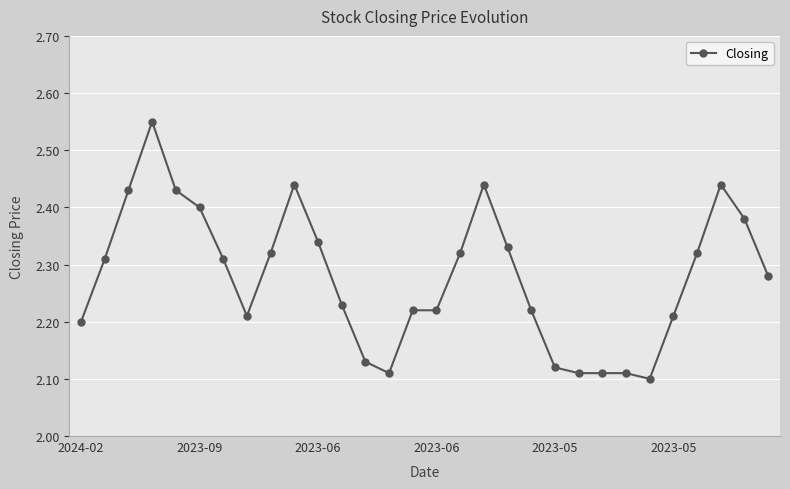

Does the chart display data point markers on the line(s)?

Yes